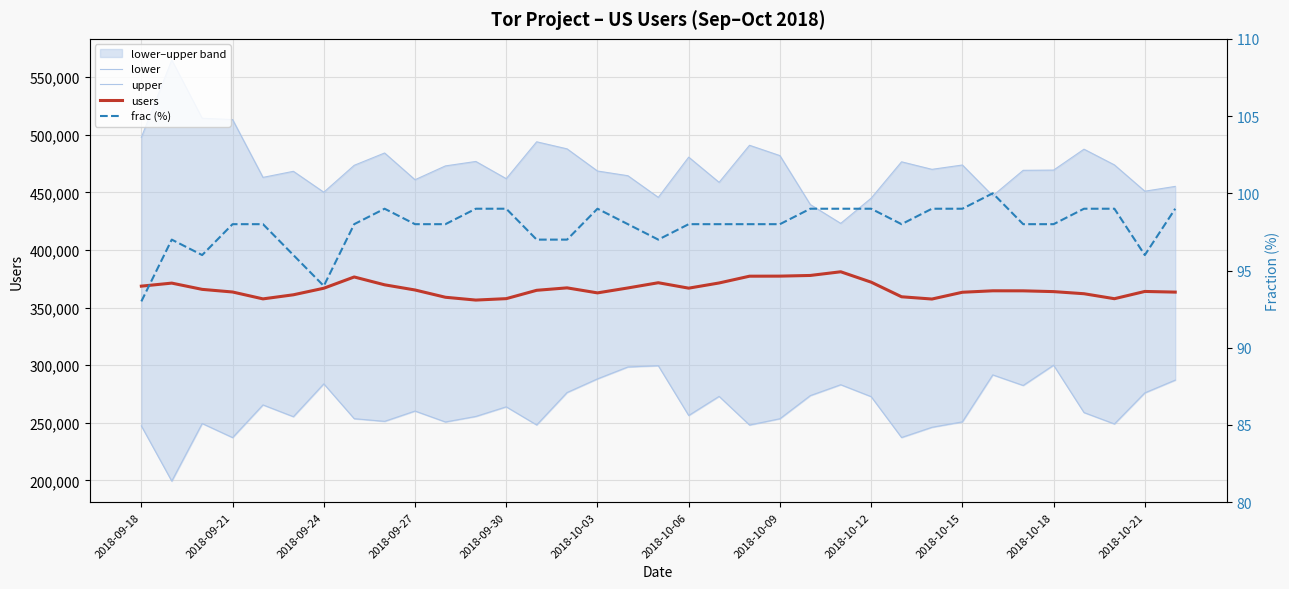

The value of users at 2018-10-15 is 363306. True or false?

True